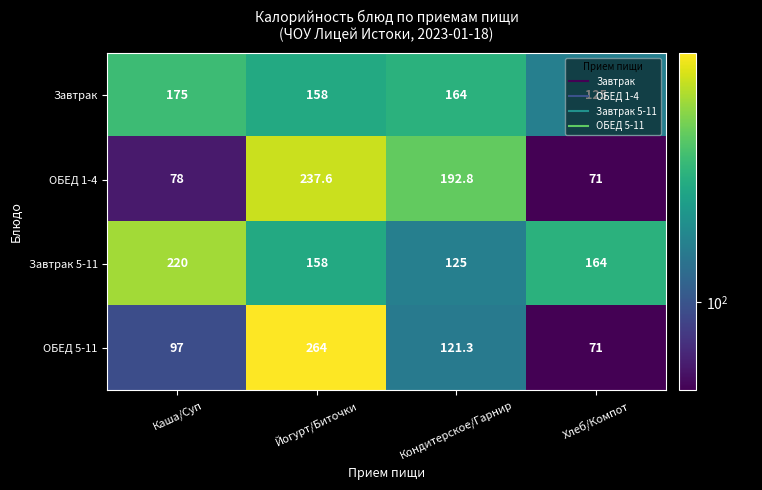

List the series in order of their overall mean, highest first.

Завтрак 5-11, Завтрак, ОБЕД 1-4, ОБЕД 5-11